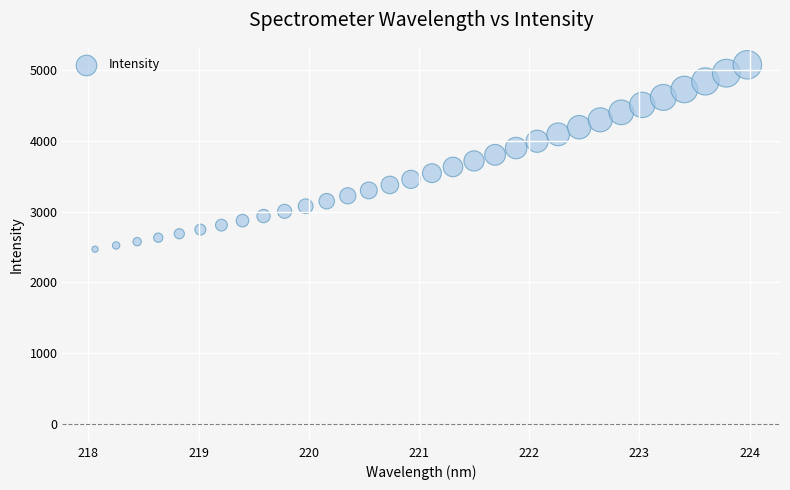

What is the range of X values (max minus min)?

5.9